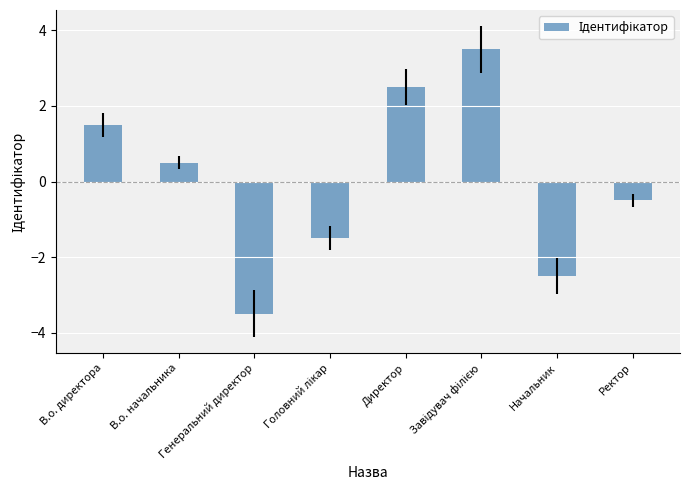

What position from the right is Ректор?

1